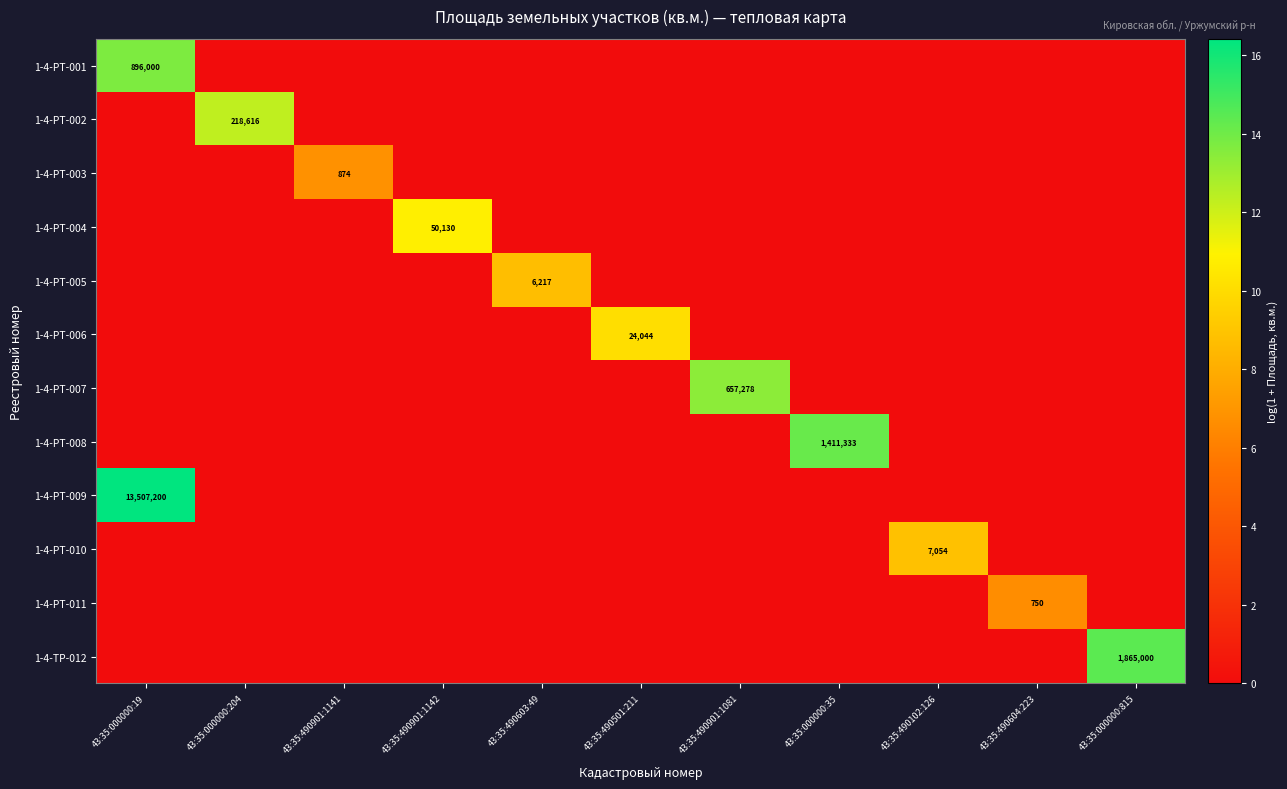

What is the total value across all series at 43:35:490604:223?

6.6